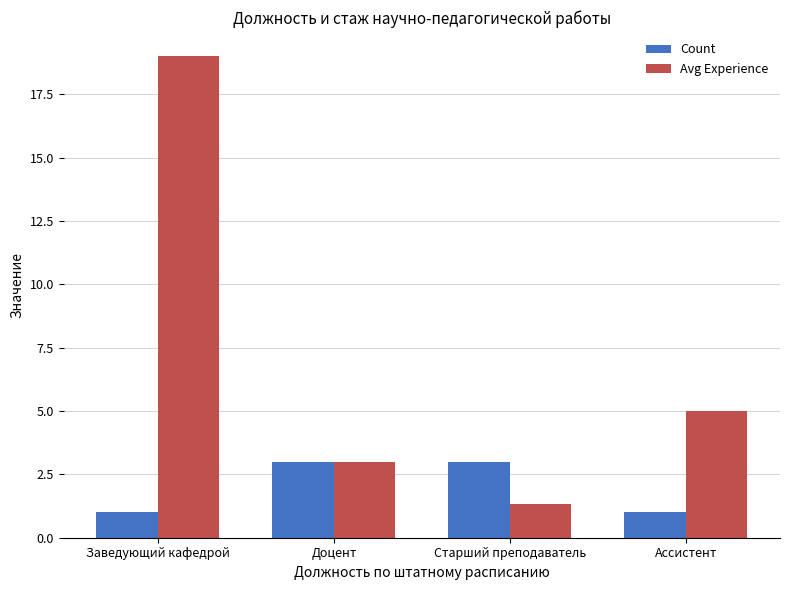

What is the label of the 4th bar from the right?

Заведующий кафедрой